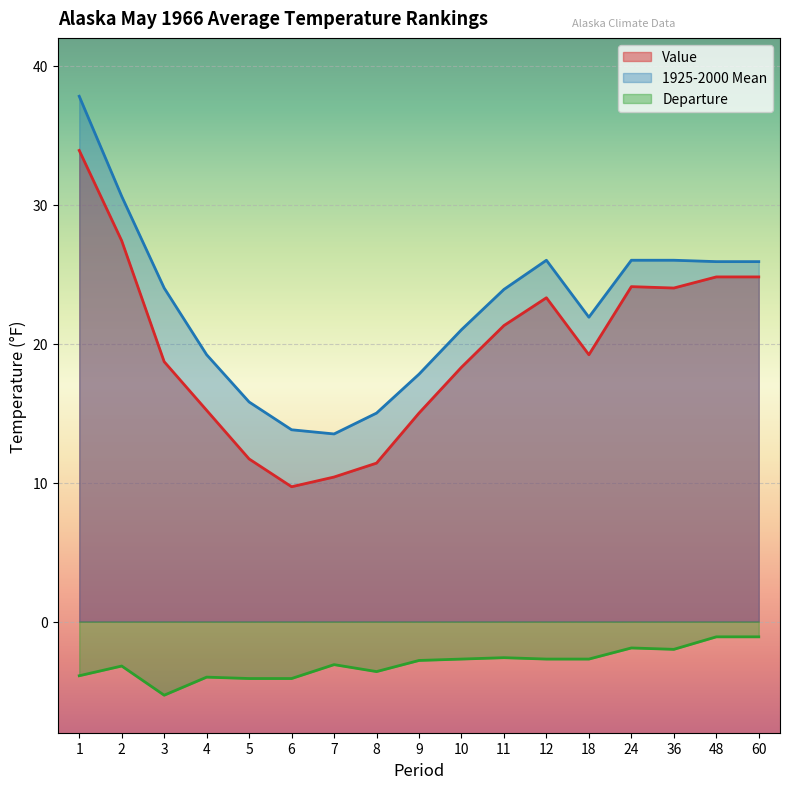

What is the total value across all series at 3?

37.4